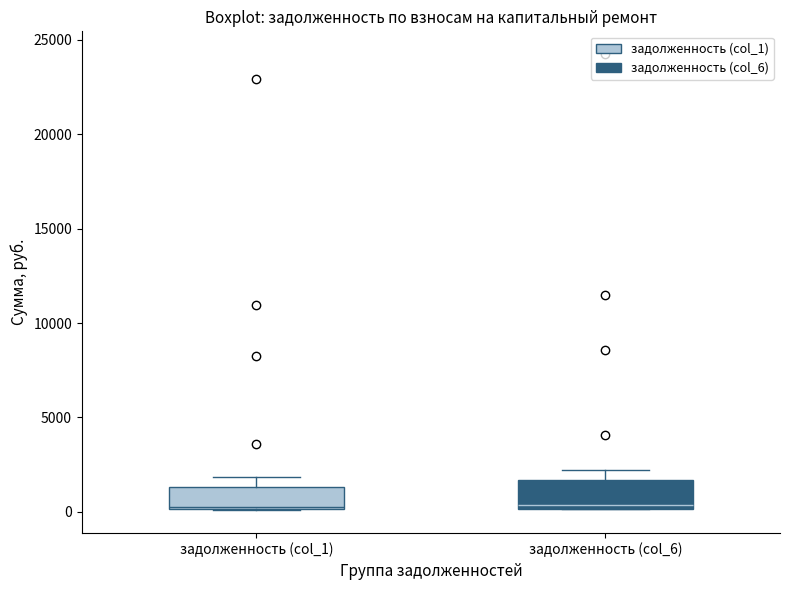

Where does the median line of the box for задолженность (col_6) sit on the y-axis? The values are not printed on the chart, so give them approximately, as read against the axis.

500